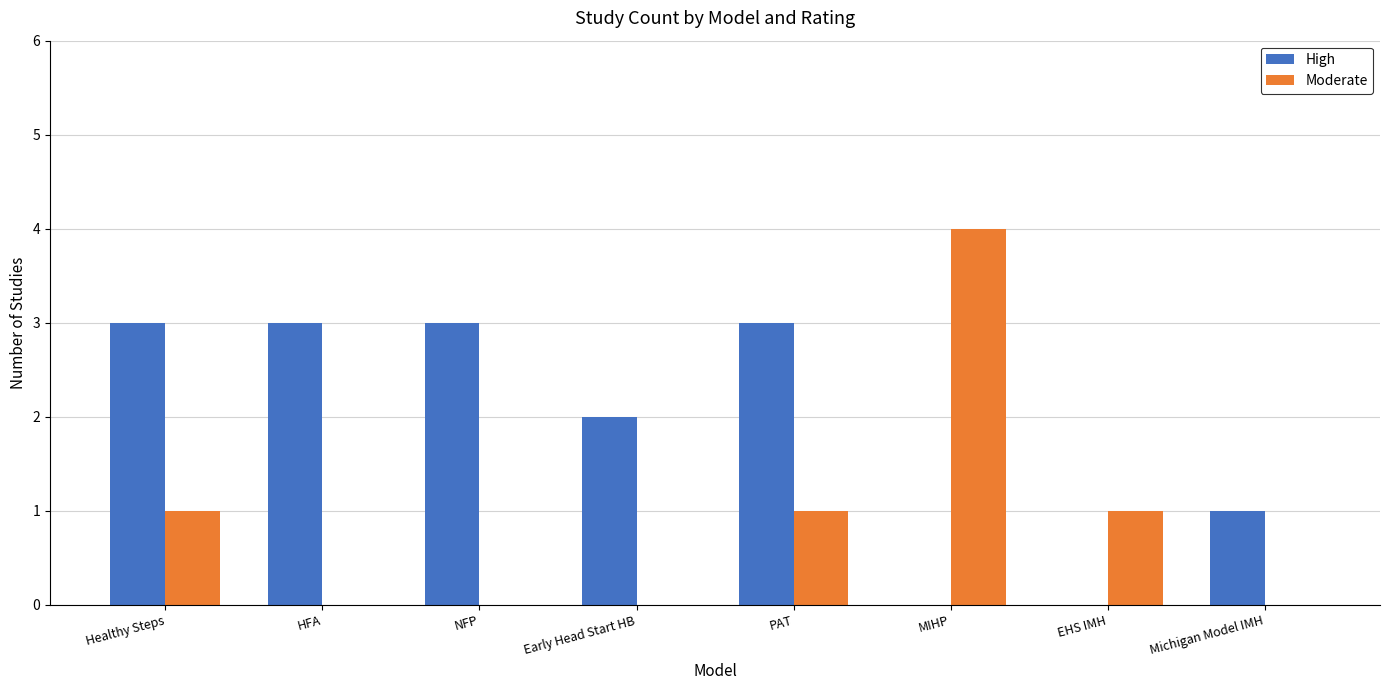

What is the sum of all High values?

15